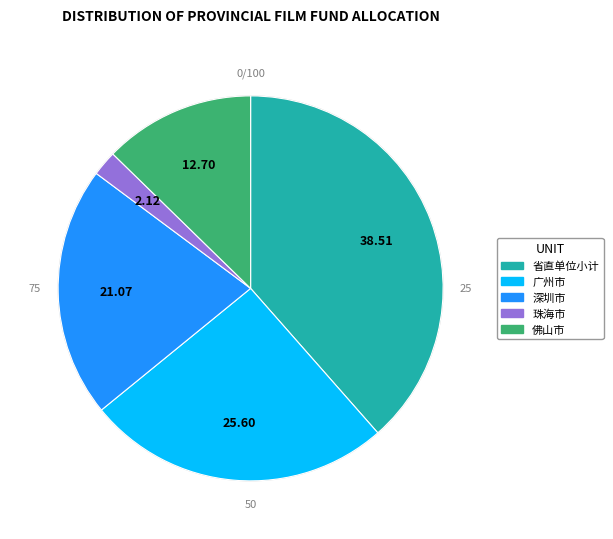

Between 珠海市 and 广州市, which is larger?

广州市